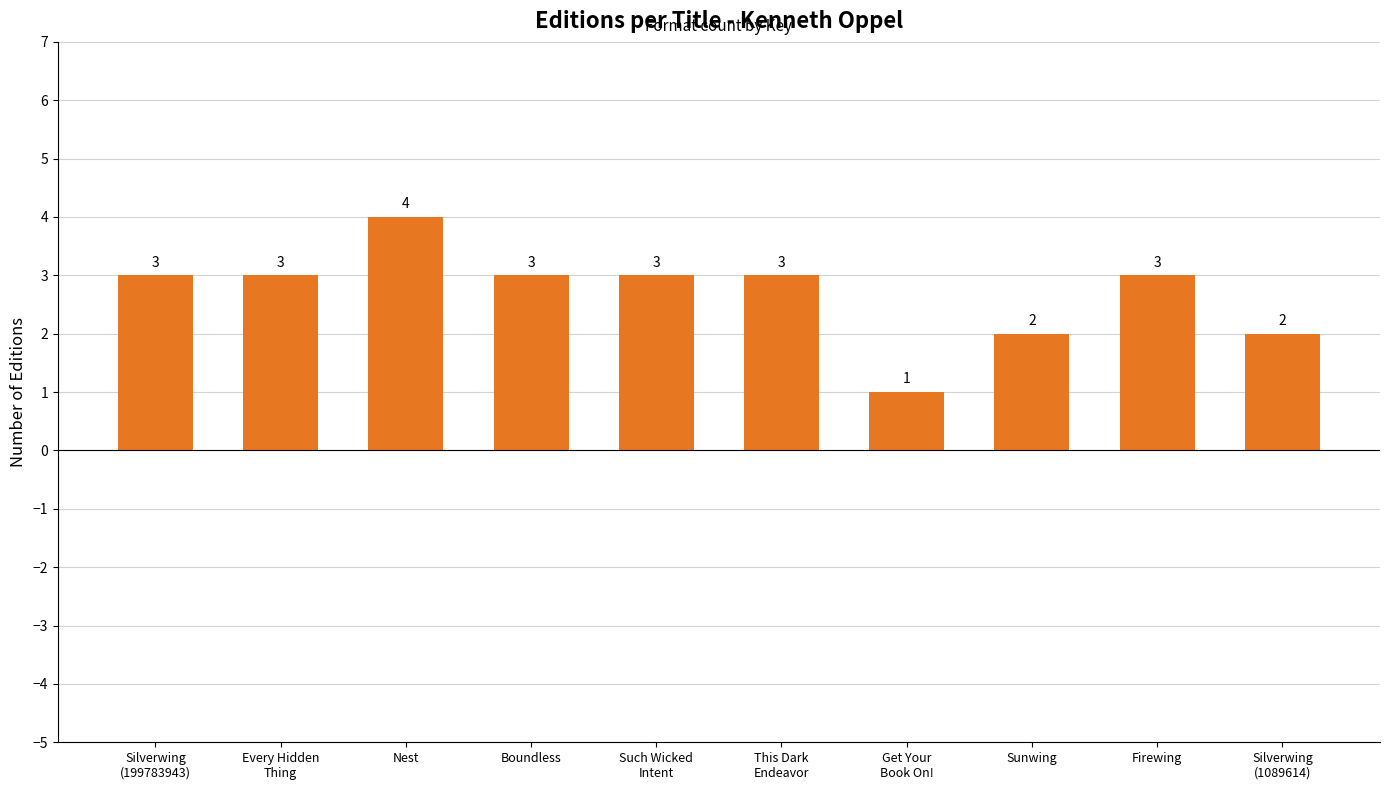

The value at Nest is 4. True or false?

True